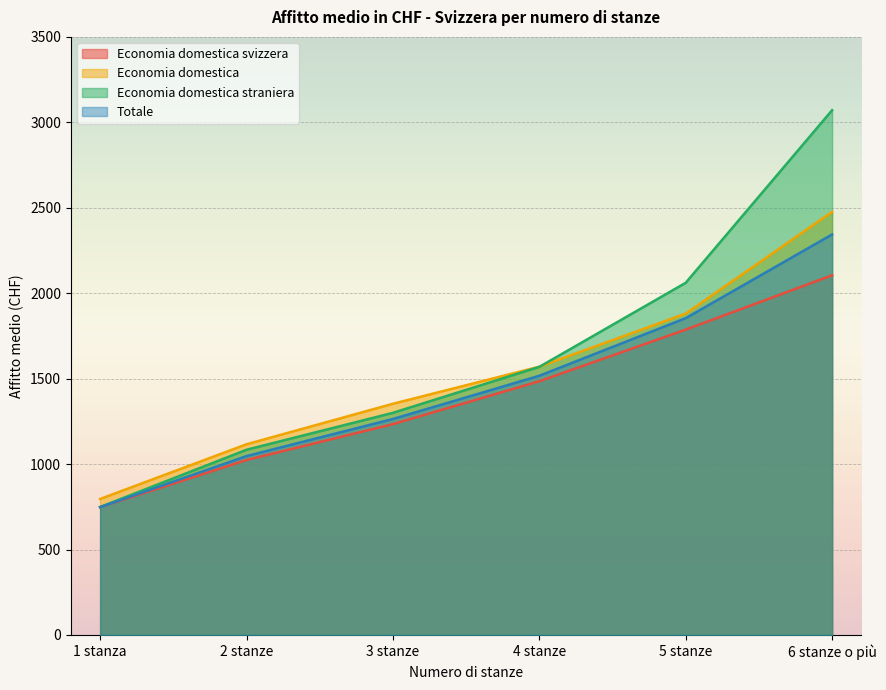

How many Totale values are between 1047 and 1854?

4